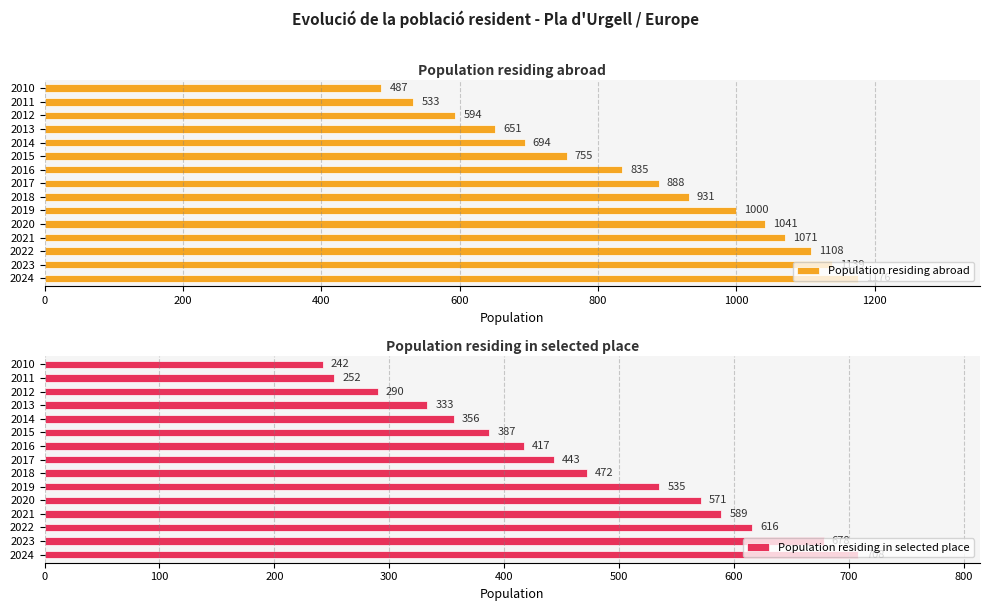

The value of Population residing in selected place at 2018 is 320. True or false?

False